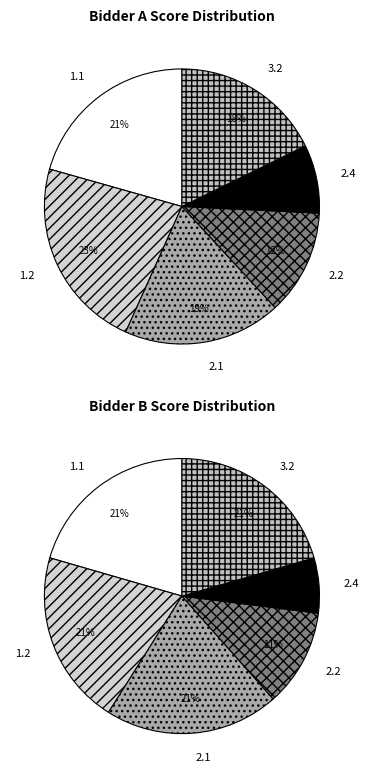

The 3.2 slice represents 21% of the pie. True or false?

True